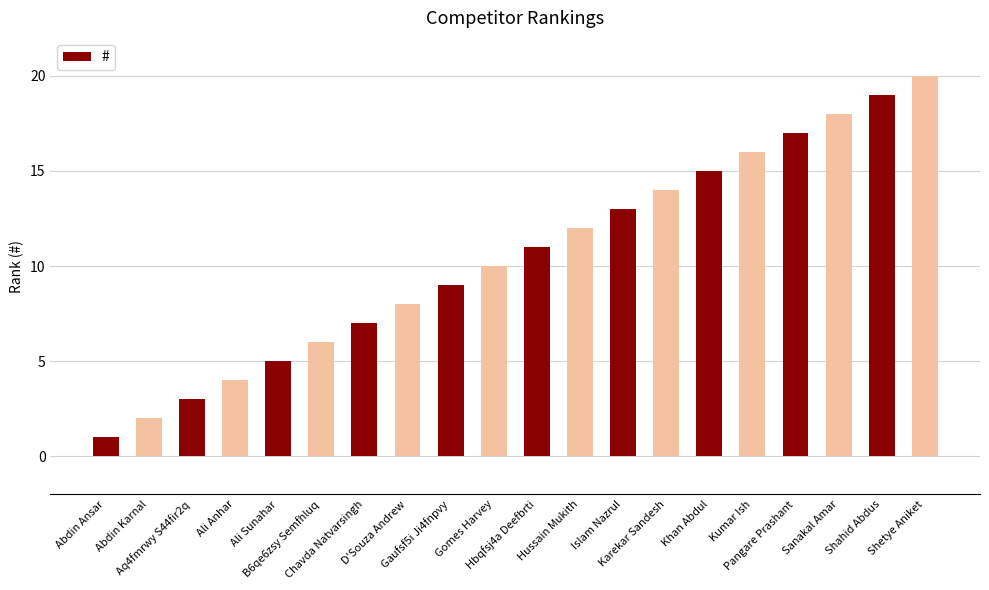

Is it true that the value at Chavda Natvarsingh is 7?

True